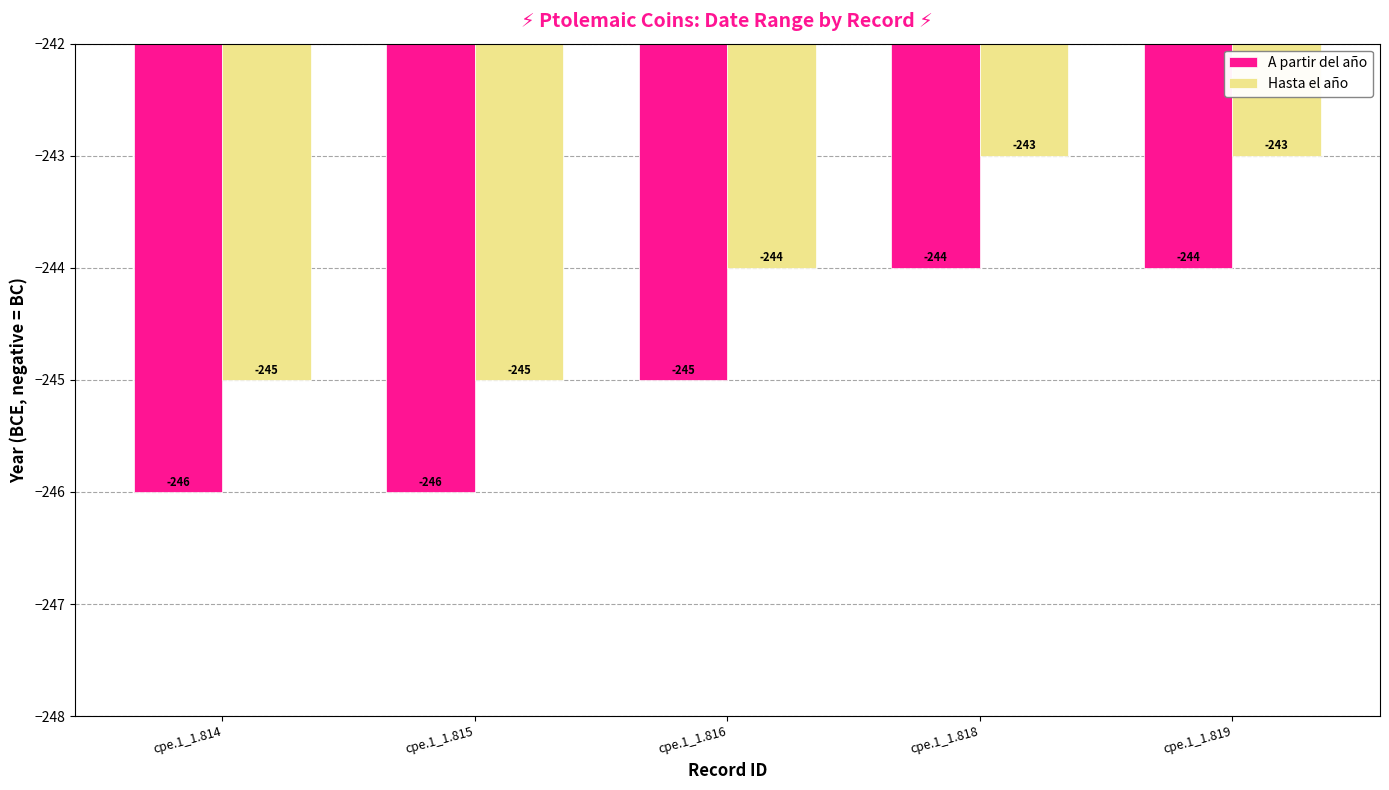

Rank the series by their maximum value, from highest to lowest.

Hasta el año, A partir del año